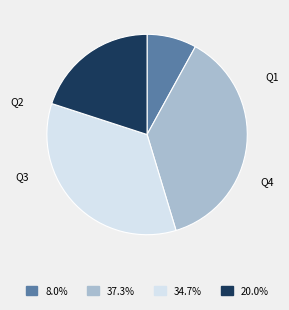

Between Q3 and Q4, which is larger?

Q3